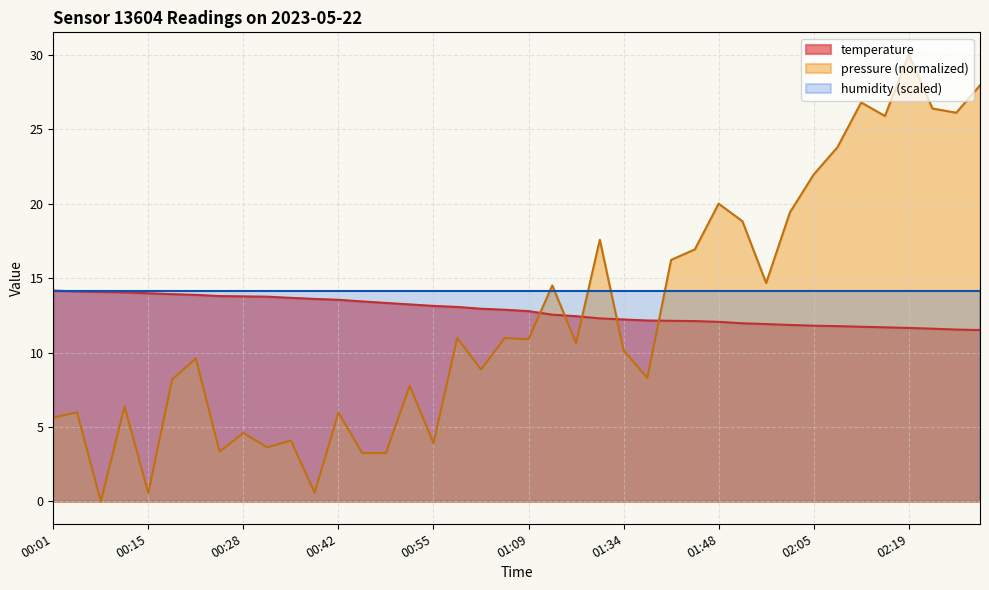

How many lines are shown in the chart?

3